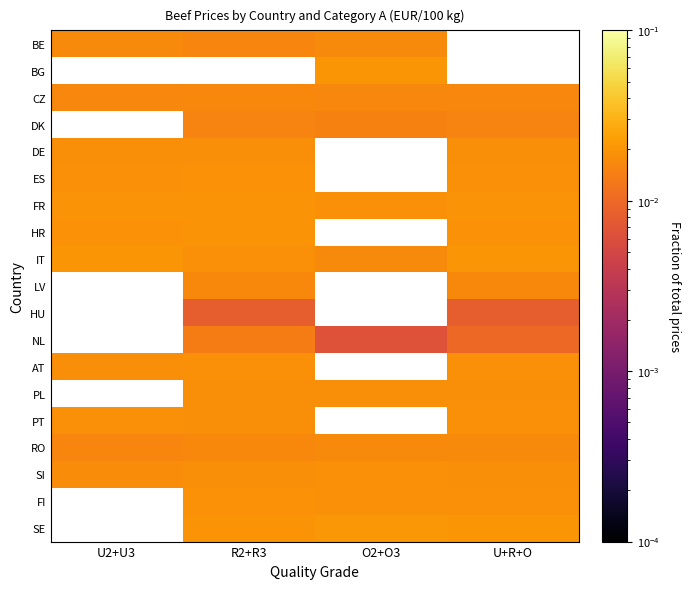

What is the sum of all CZ values?

0.1